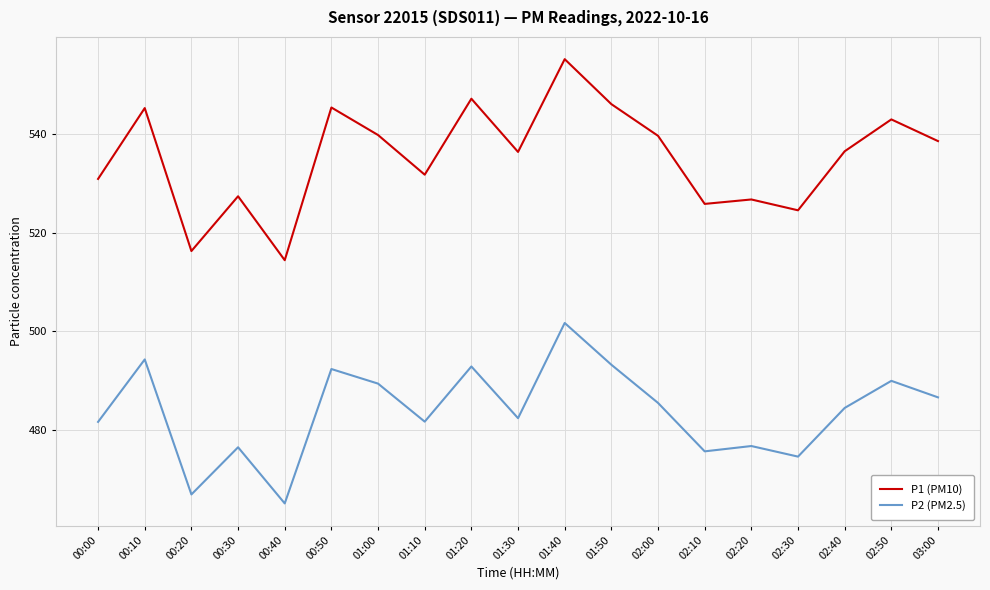

What position from the right is 01:50?

8